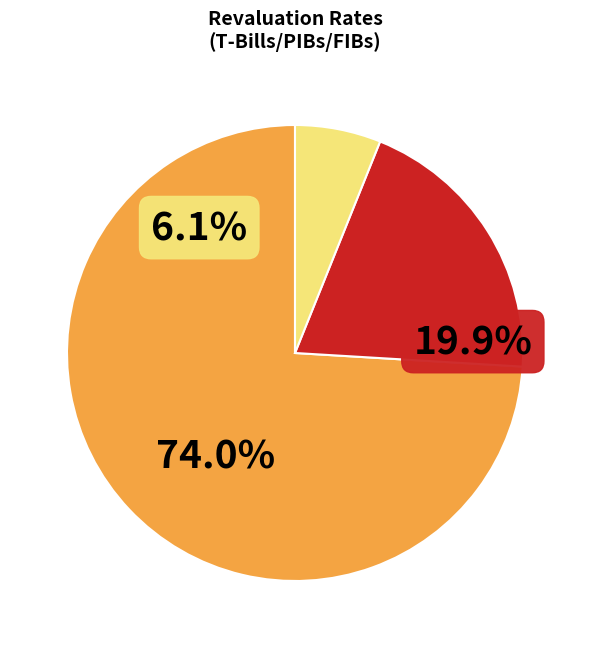

True or false: 3years accounts for 7% of the total.

True